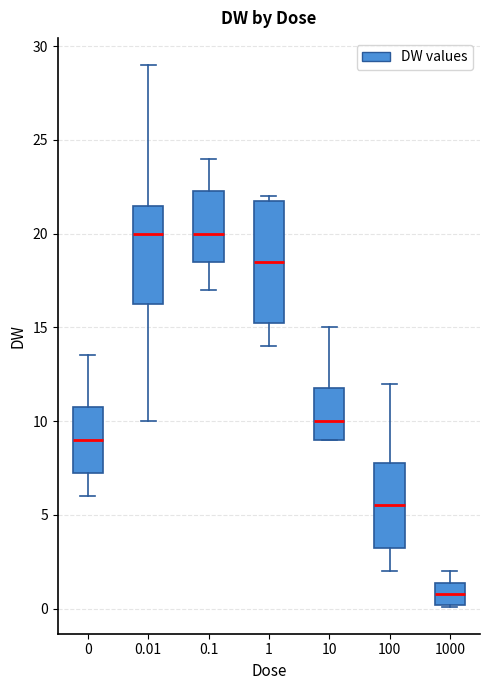

Reading left to right, read every box against the y-axis: the position of its median line, the range the box covers, and the ends of its whiskers. The values are not printed on the chart, so give them approximately, as read against the axis.

0: median 9.0, box 7.5 to 11.0, whiskers 6.0 to 13.5
0.01: median 20.0, box 16.5 to 21.5, whiskers 10.0 to 29.0
0.1: median 20.0, box 18.5 to 22.5, whiskers 17.0 to 24.0
1: median 18.5, box 15.5 to 22.0, whiskers 14.0 to 22.0 (just above the box's upper edge)
10: median 10.0, box 9.0 to 12.0, whiskers 9.0 to 15.0
100: median 5.5, box 3.5 to 8.0, whiskers 2.0 to 12.0
1000: median 1.0, box 0.0 to 1.5, whiskers 0.0 to 2.0